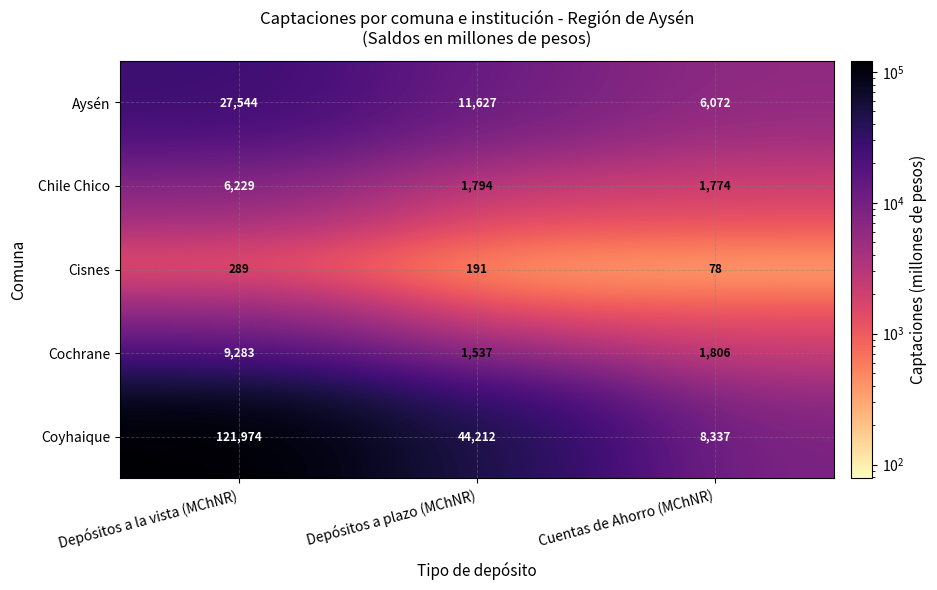

Reading right to left, what are all the values shown in this chart?

Aysén: Cuentas de Ahorro (MChNR)=6072	Depósitos a plazo (MChNR)=11627	Depósitos a la vista (MChNR)=27544
Chile Chico: Cuentas de Ahorro (MChNR)=1774	Depósitos a plazo (MChNR)=1794	Depósitos a la vista (MChNR)=6229
Cisnes: Cuentas de Ahorro (MChNR)=78	Depósitos a plazo (MChNR)=191	Depósitos a la vista (MChNR)=289
Cochrane: Cuentas de Ahorro (MChNR)=1806	Depósitos a plazo (MChNR)=1537	Depósitos a la vista (MChNR)=9283
Coyhaique: Cuentas de Ahorro (MChNR)=8337	Depósitos a plazo (MChNR)=44212	Depósitos a la vista (MChNR)=121974